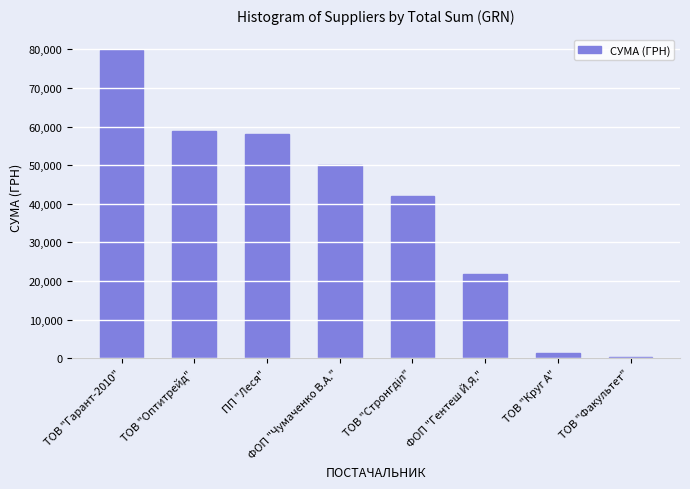

Are the bars horizontal?

No